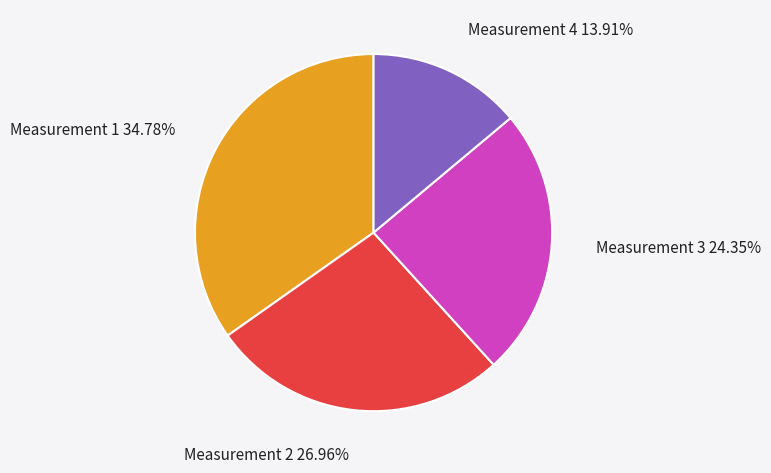

What is the smallest slice in the pie chart?

Measurement 4